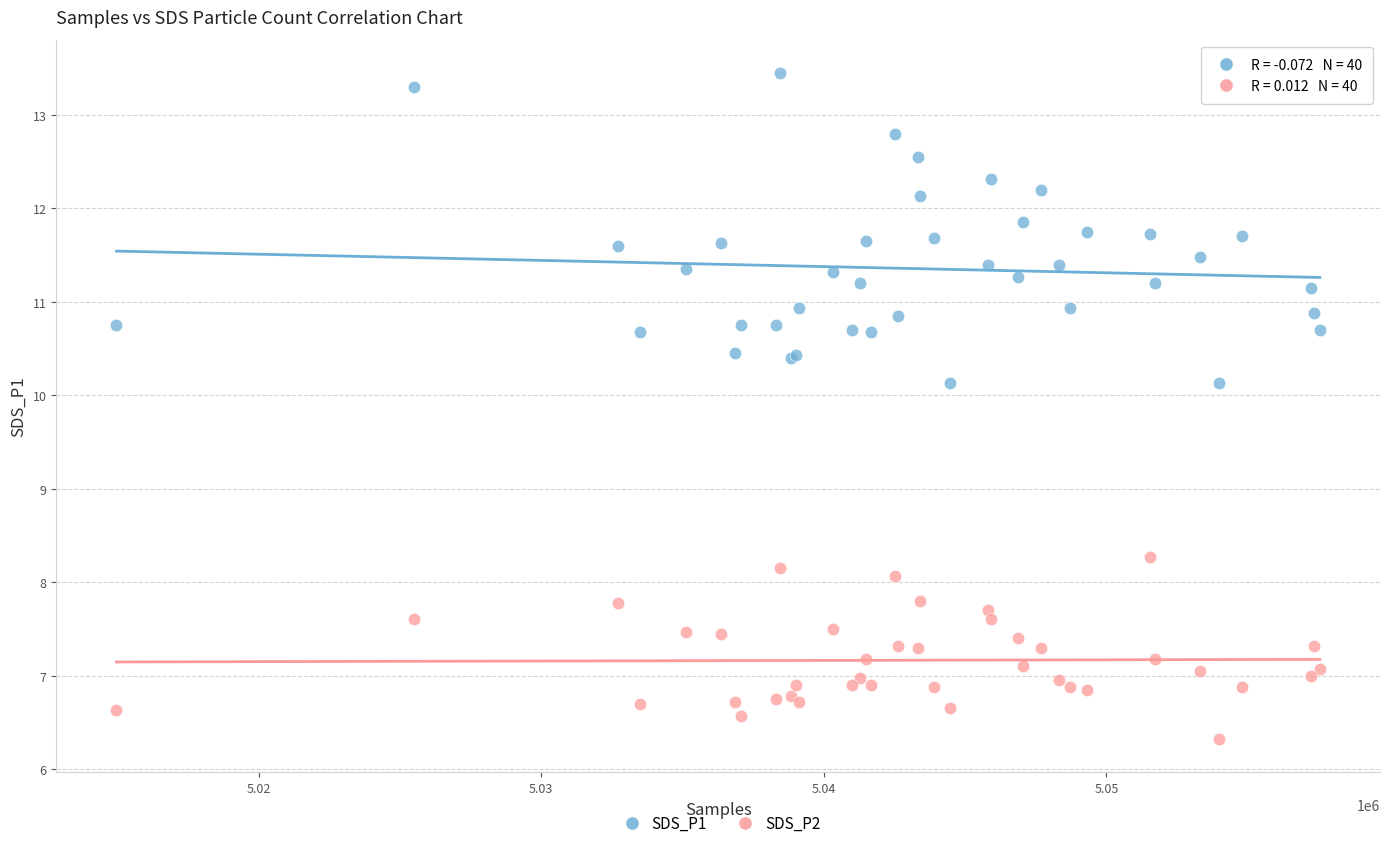

Which series reaches the minimum Y coordinate?

SDS_P2